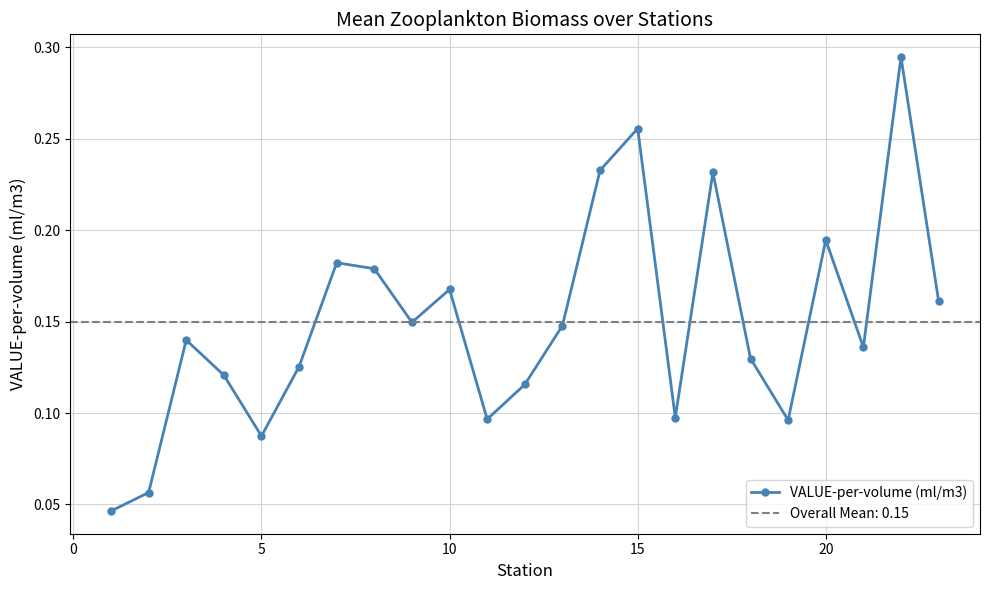

Reading left to right, extract all data points from this chart.

0.0	0.1	0.1	0.1	0.1	0.1	0.2	0.2	0.1	0.2	0.1	0.1	0.1	0.2	0.3	0.1	0.2	0.1	0.1	0.2	0.1	0.3	0.2